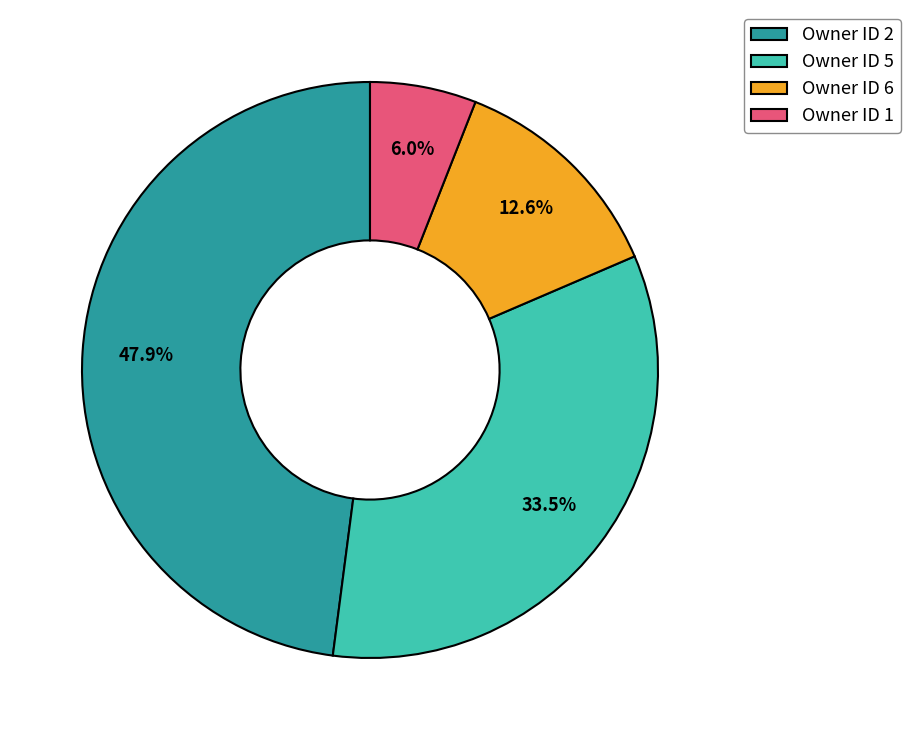

What is the ratio of the value at Owner ID 6 to the value at Owner ID 5?

0.4